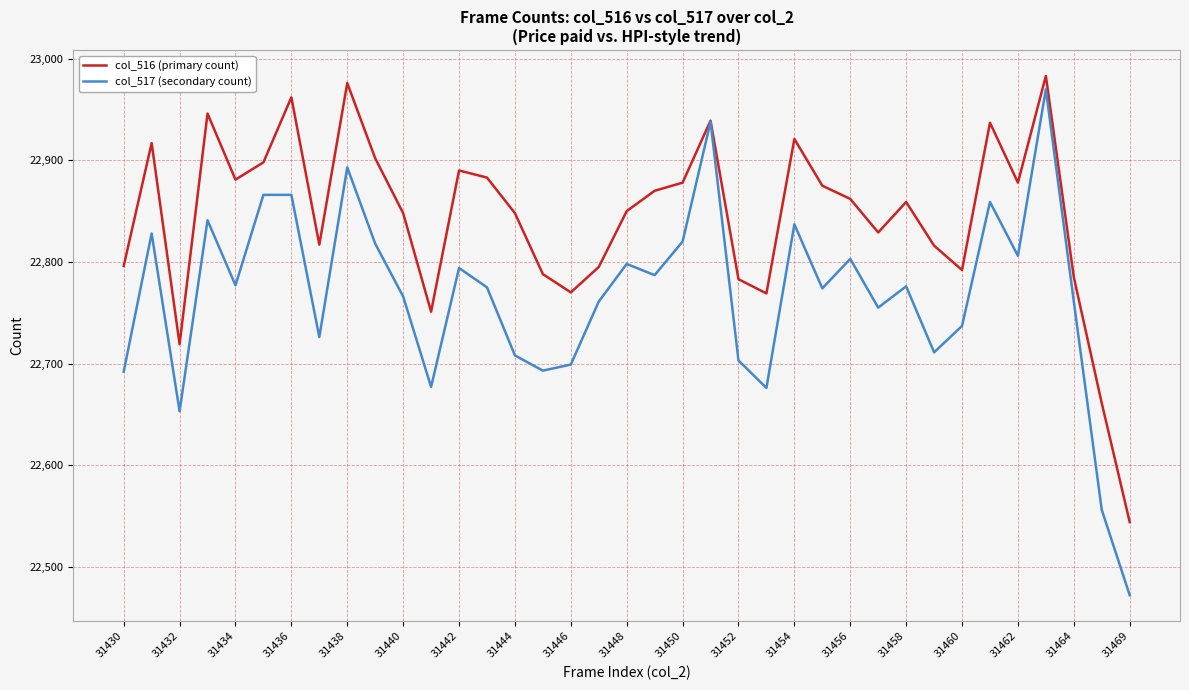

Which series has the widest spread of values?

col_517 (secondary count)